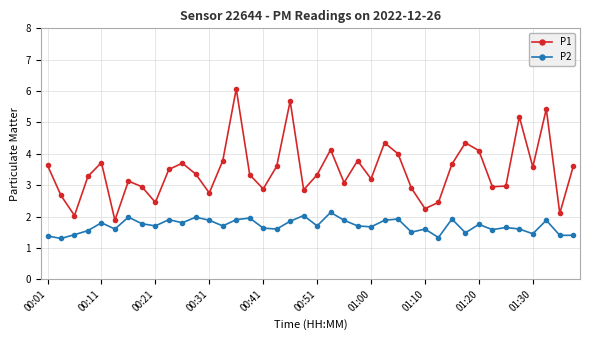

True or false: P1 and P2 intersect in this chart.

False